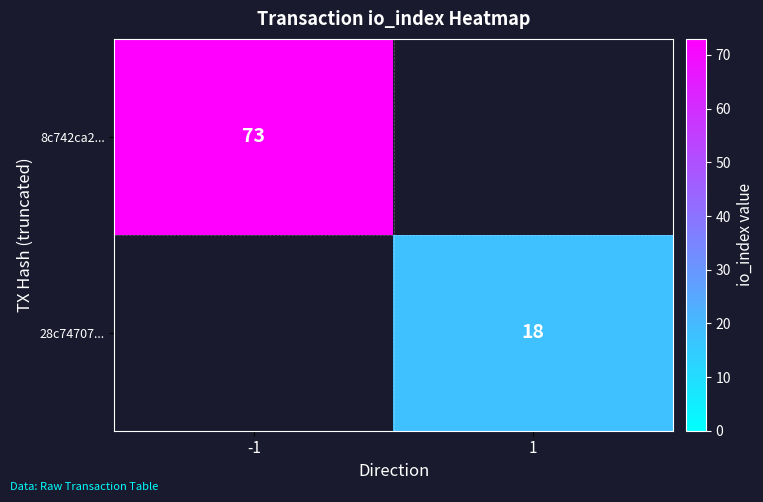

The value of 28c74707... at 1 is 5. True or false?

False